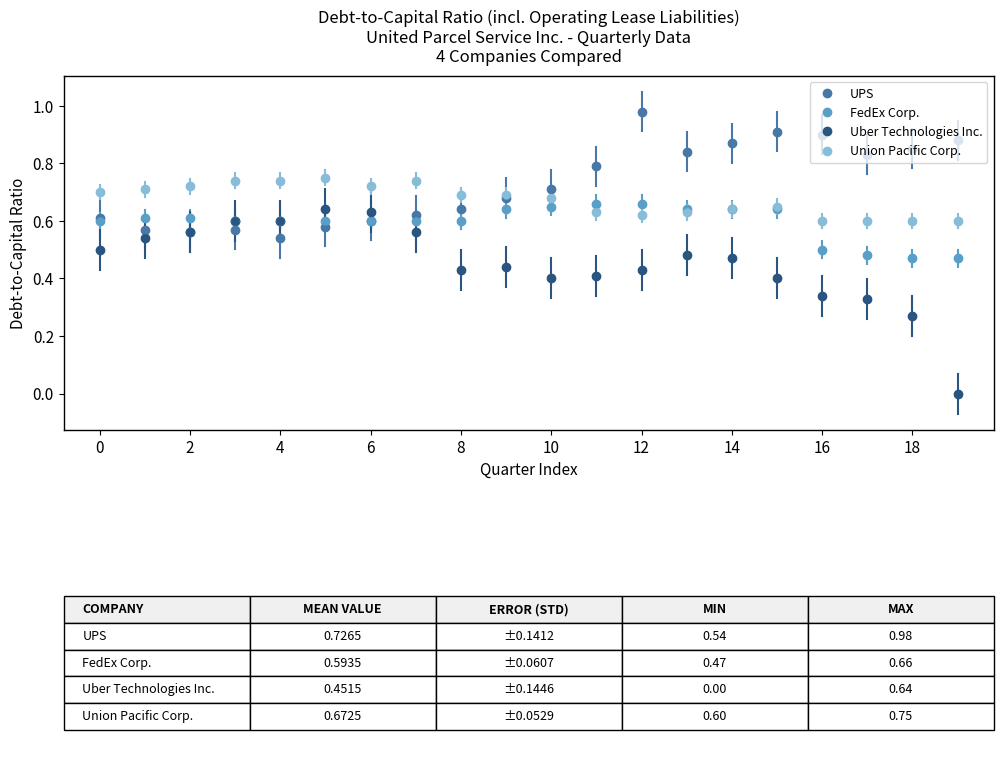

True or false: Uber Technologies Inc. has more than 0 points higher than both neighbors.

True